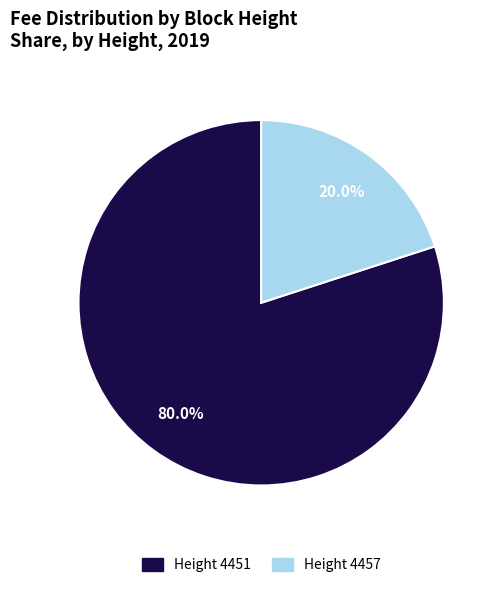

Between Height 4457 and Height 4451, which is larger?

Height 4451